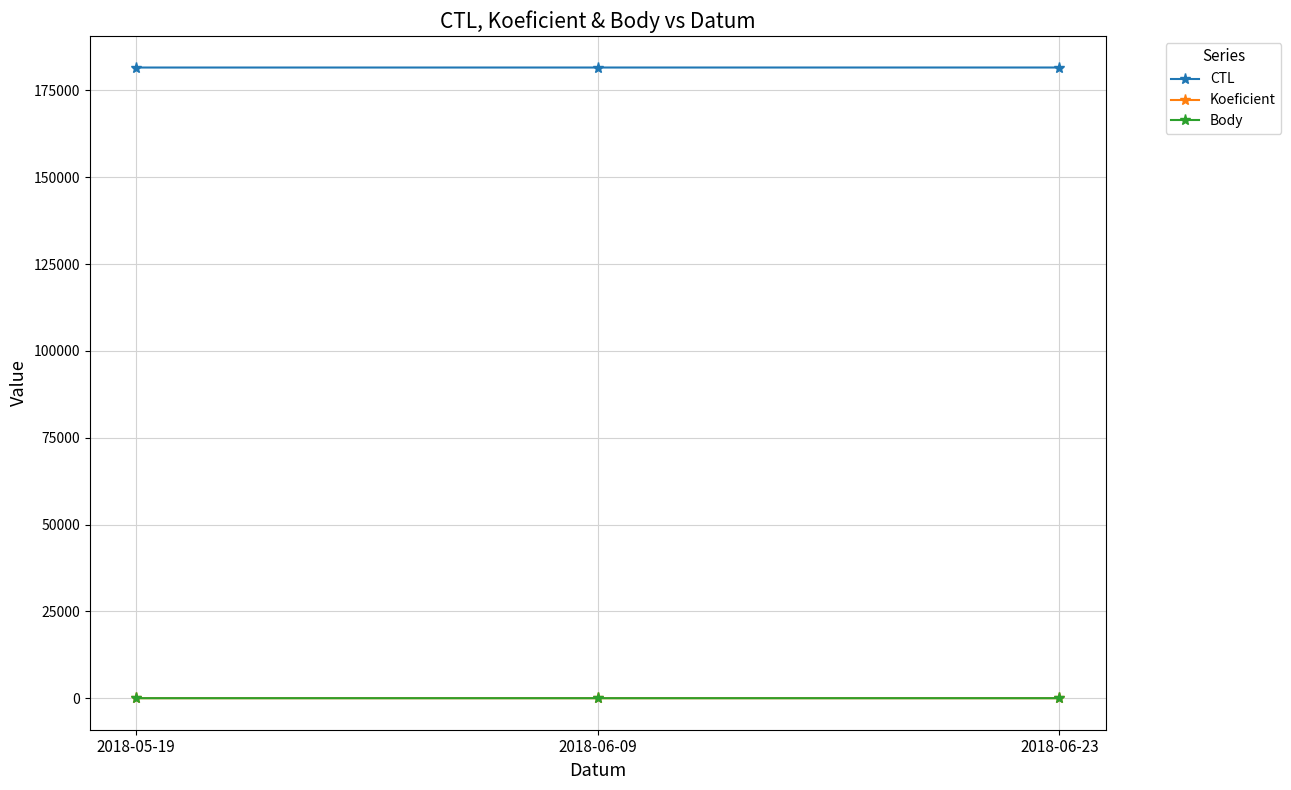

True or false: Koeficient has a value of 2 at 2018-06-09.

True